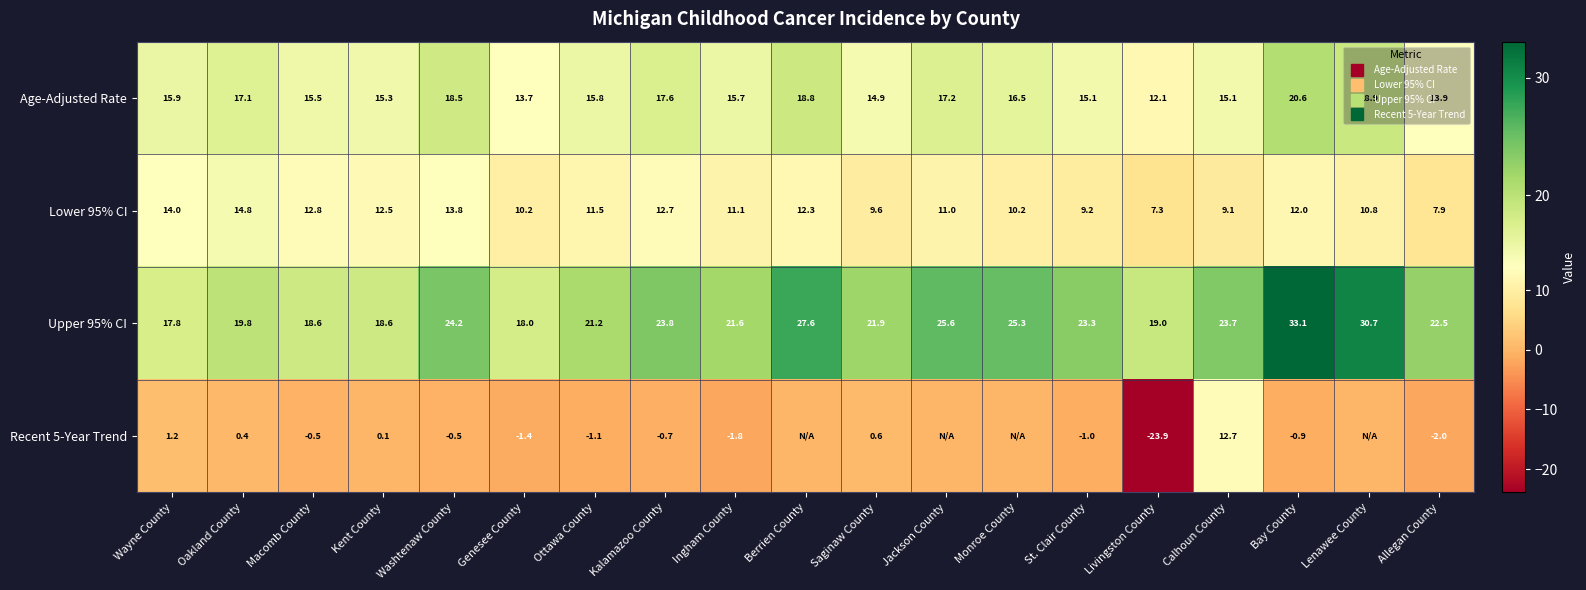

Rank the series at Ingham County from highest to lowest value.

Upper 95% CI, Age-Adjusted Rate, Lower 95% CI, Recent 5-Year Trend